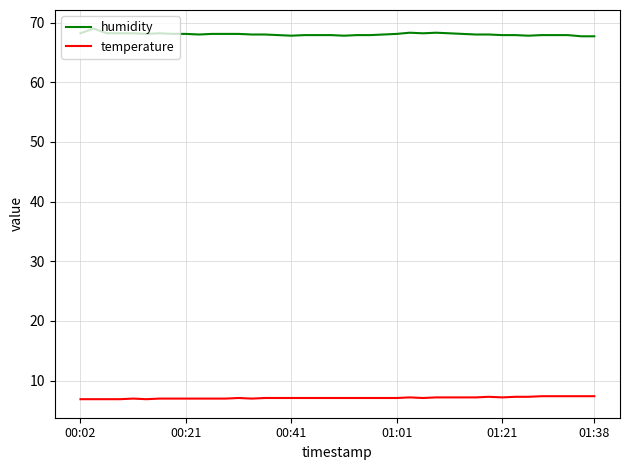

What is the highest value of the humidity series?

69.0